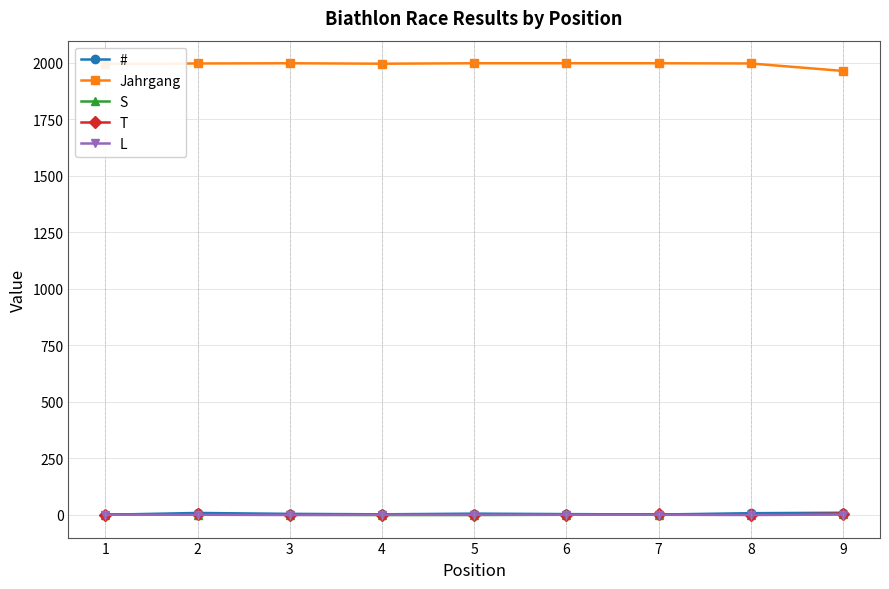

What is the maximum value for Jahrgang?

1997